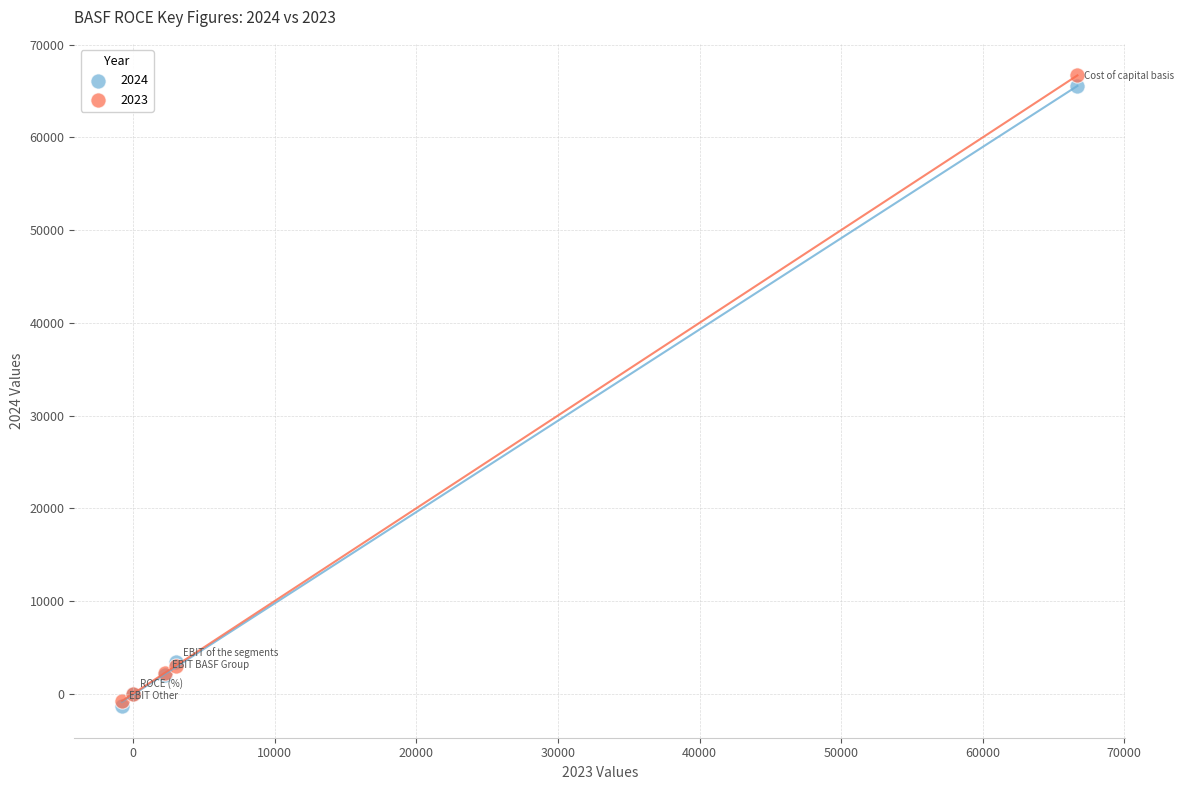

Which series has the largest Y range (max minus min)?

2023